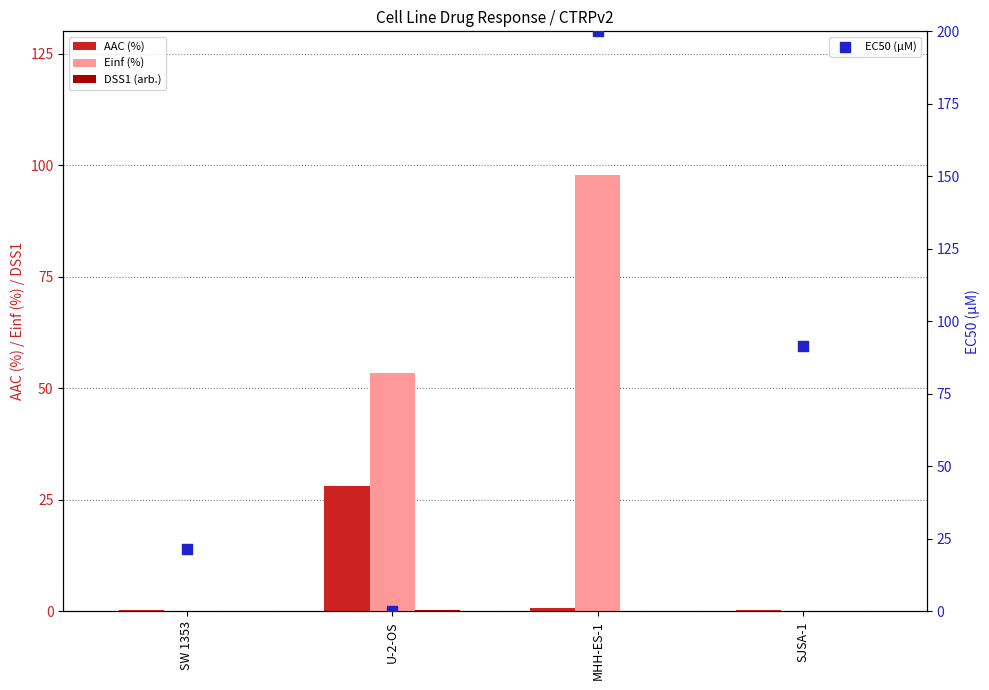

Is the value of DSS1 (arb.) at SW 1353 greater than the value of AAC (%) at SW 1353?

No